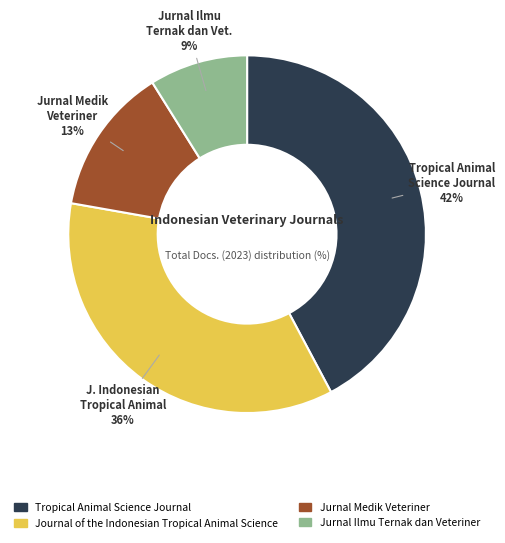

Between Jurnal Ilmu Ternak dan Veteriner and Journal of the Indonesian Tropical Animal Science, which is larger?

Journal of the Indonesian Tropical Animal Science